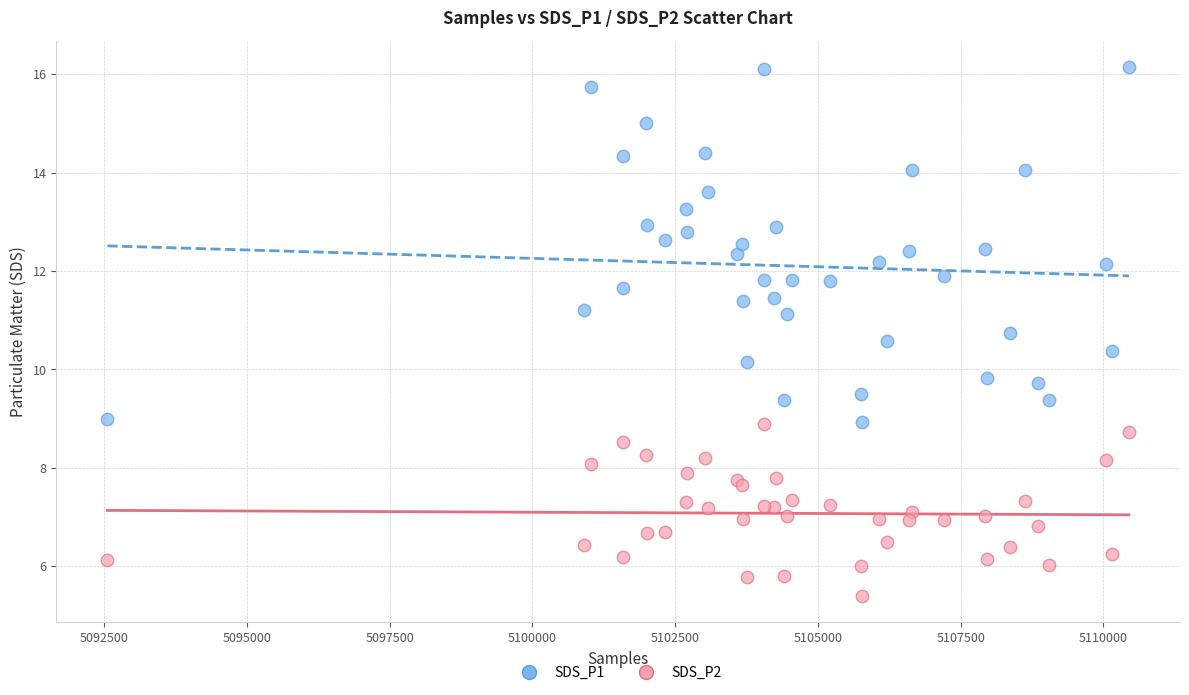

Which series reaches the maximum Y coordinate?

SDS_P1